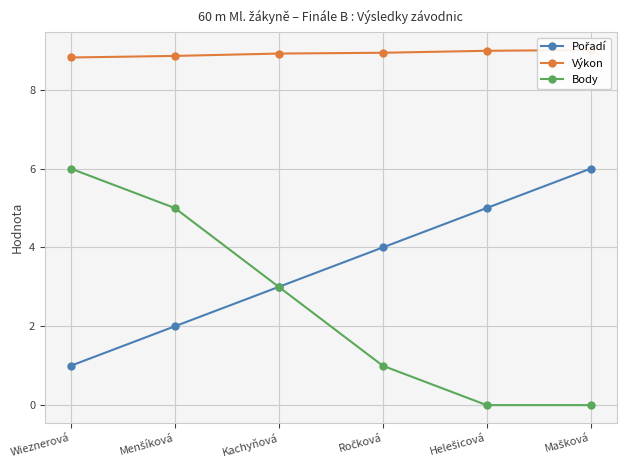

At which category does the chart reach its minimum across all series?

Helešicová